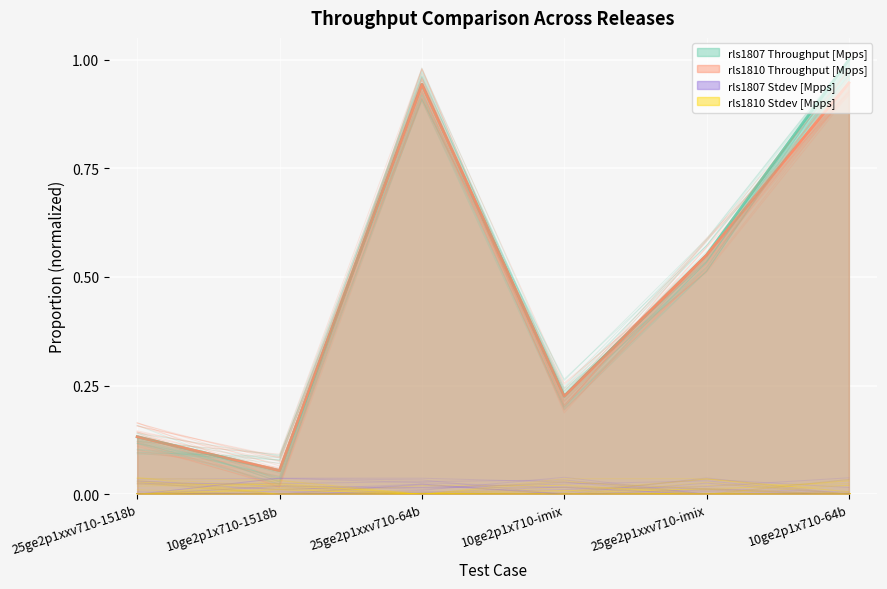

What is the approximate value of rls1810 Throughput [Mpps] at 10ge2p1x710-imix?

0.2